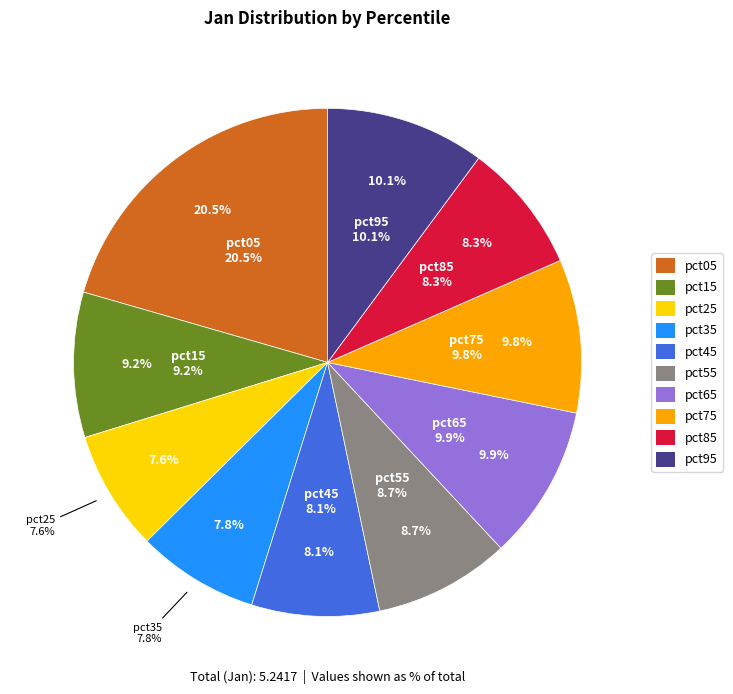

To the nearest percent, what is the difference between the pct85 and pct15 slice percentages?

1%